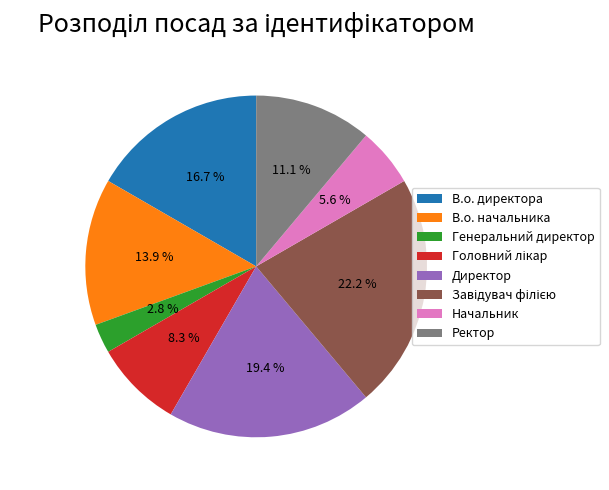

Count the number of slices in the pie.

8